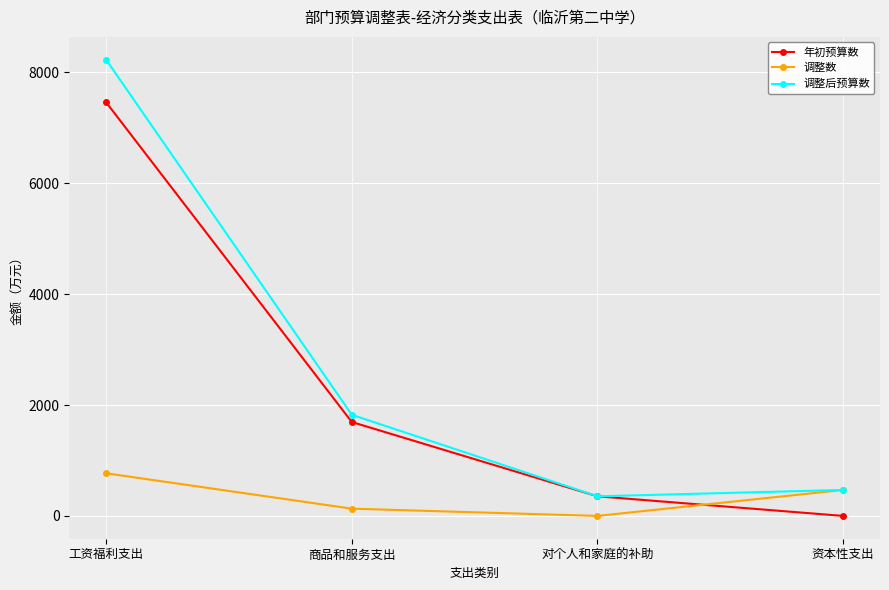

What is the sum of the 调整后预算数 values at 工资福利支出 and 对个人和家庭的补助?

8583.0